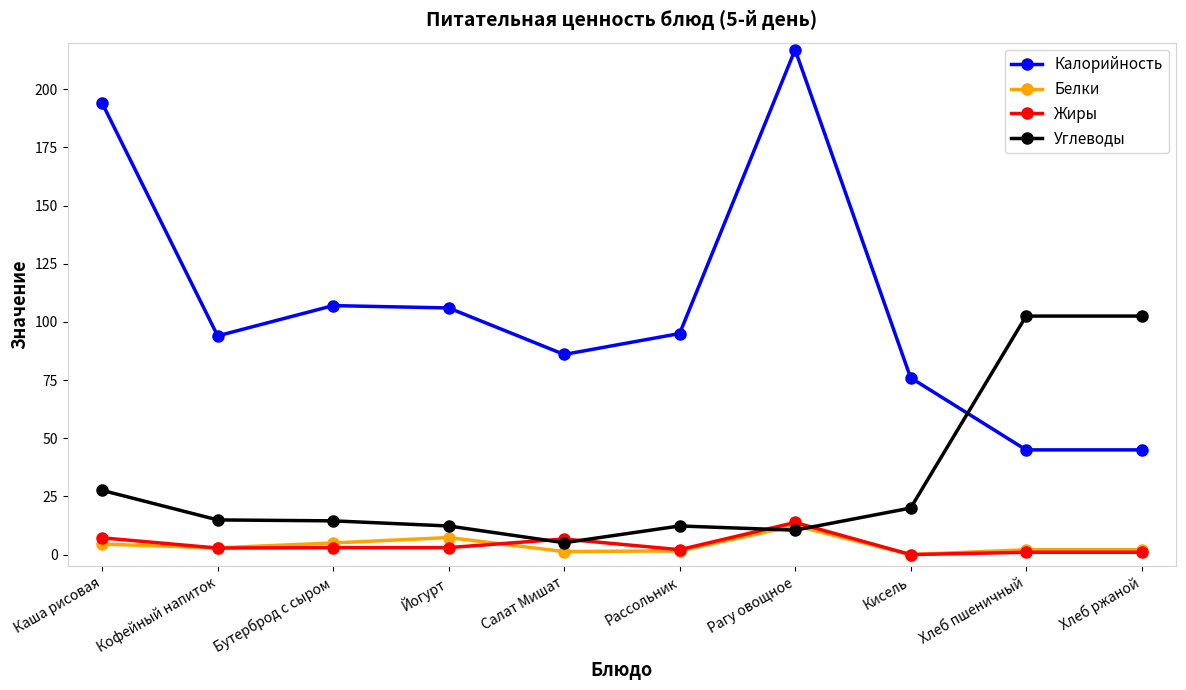

How many data points does each series have?

10